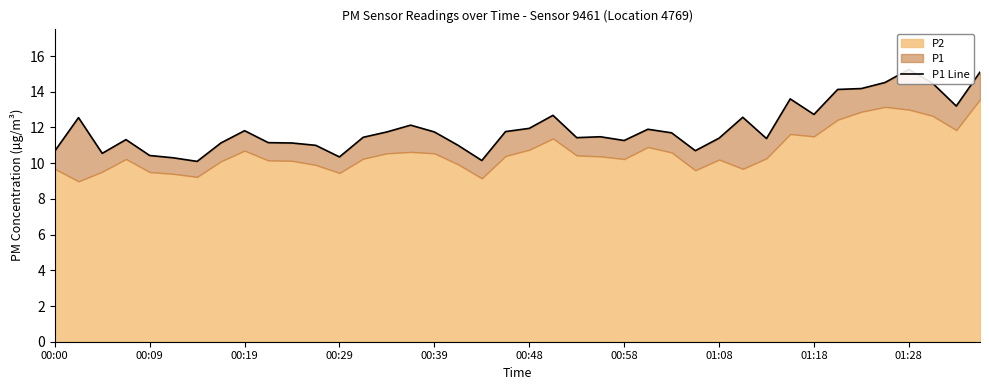

The chart shows a value of 19.0 at 00:19. True or false?

False